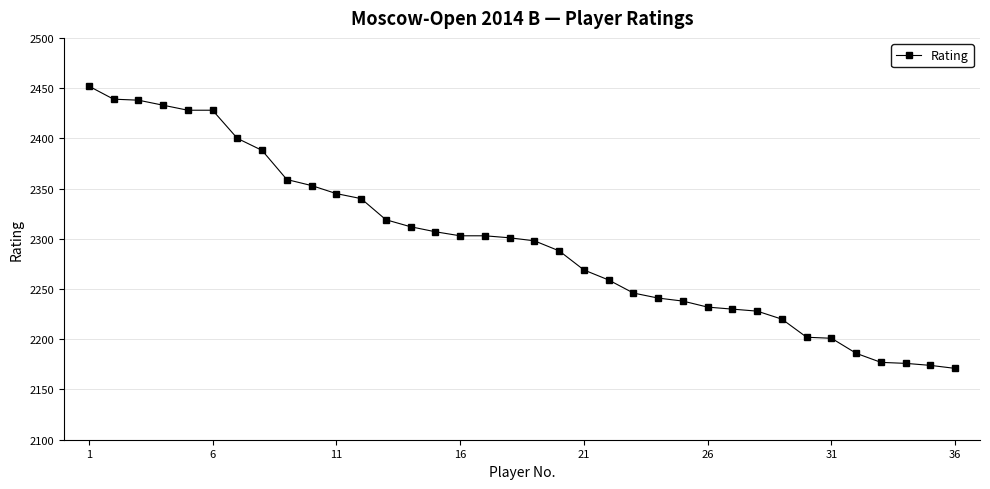

How many values are below 2301?

18